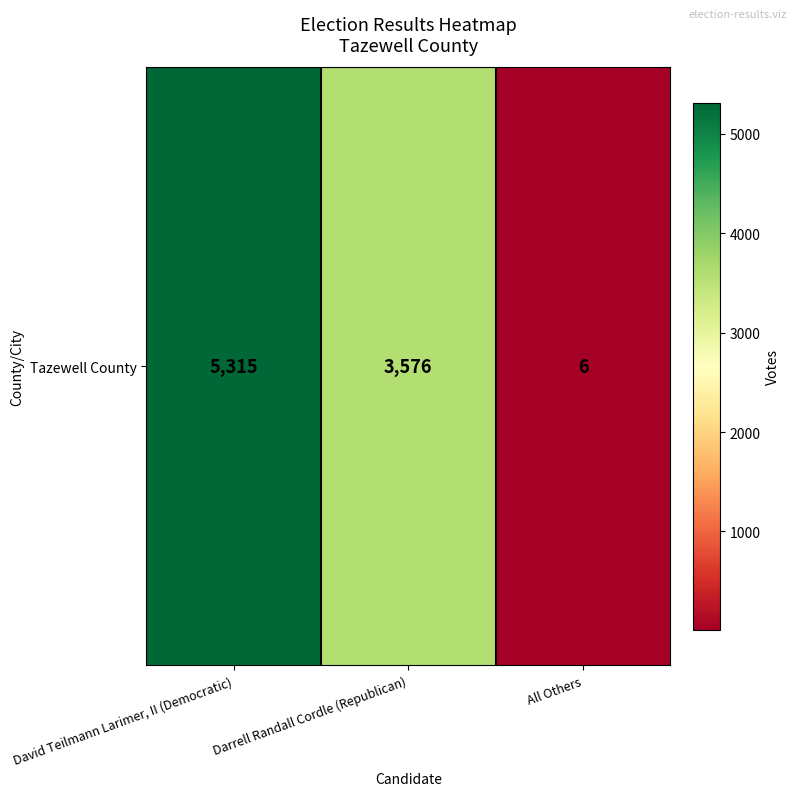

Which label corresponds to the largest value in the chart?

David Teilmann Larimer, II (Democratic)